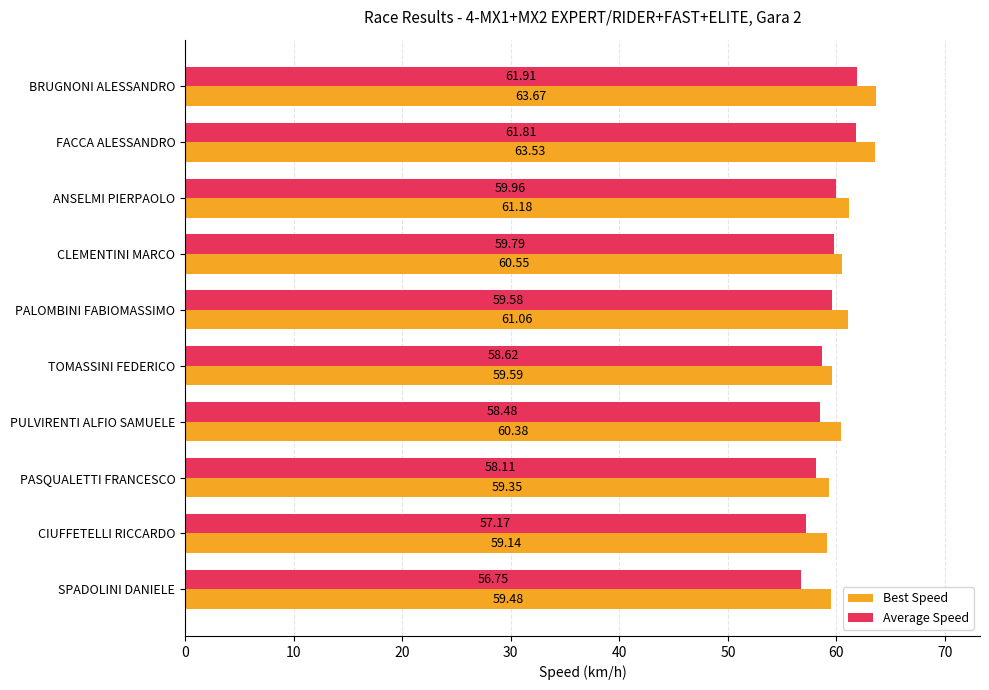

Which series has the largest total across all categories?

Best Speed